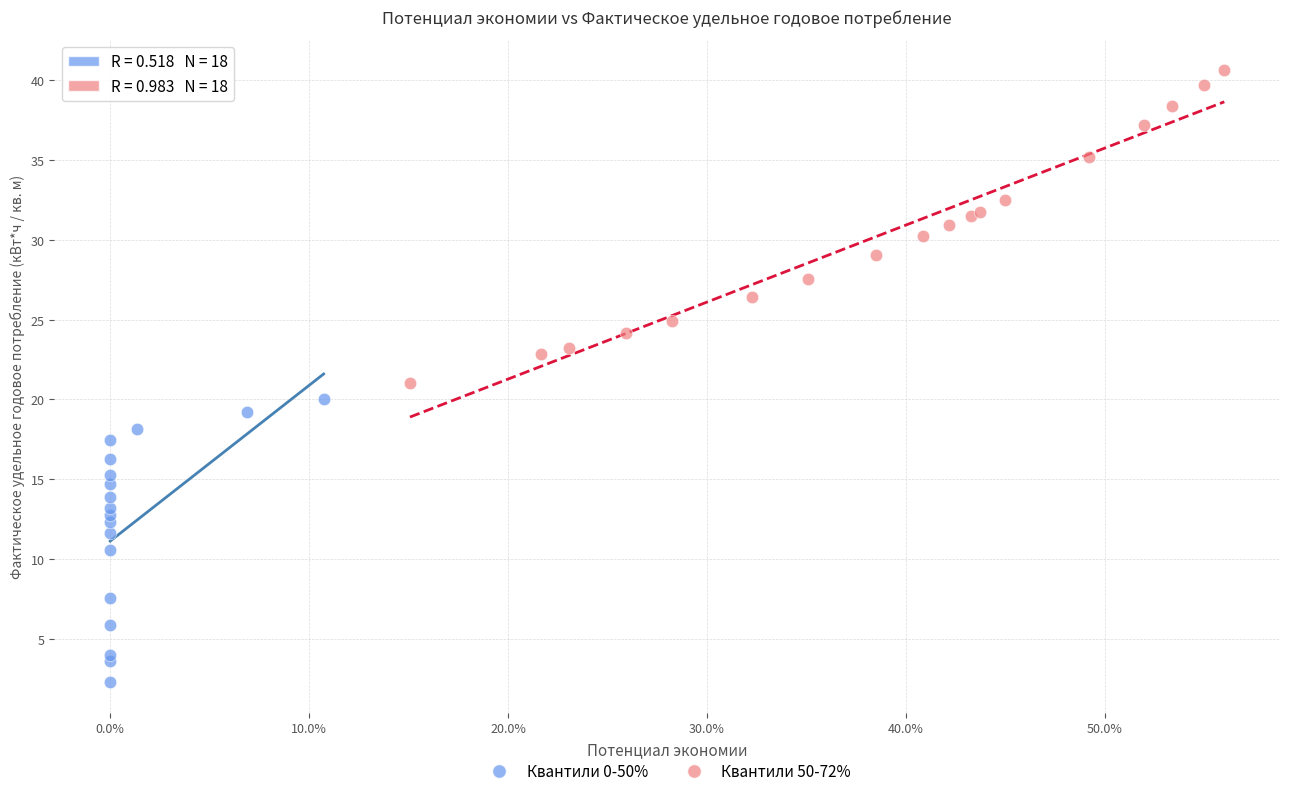

Which series contains the highest Y value?

Квантили 50-72%